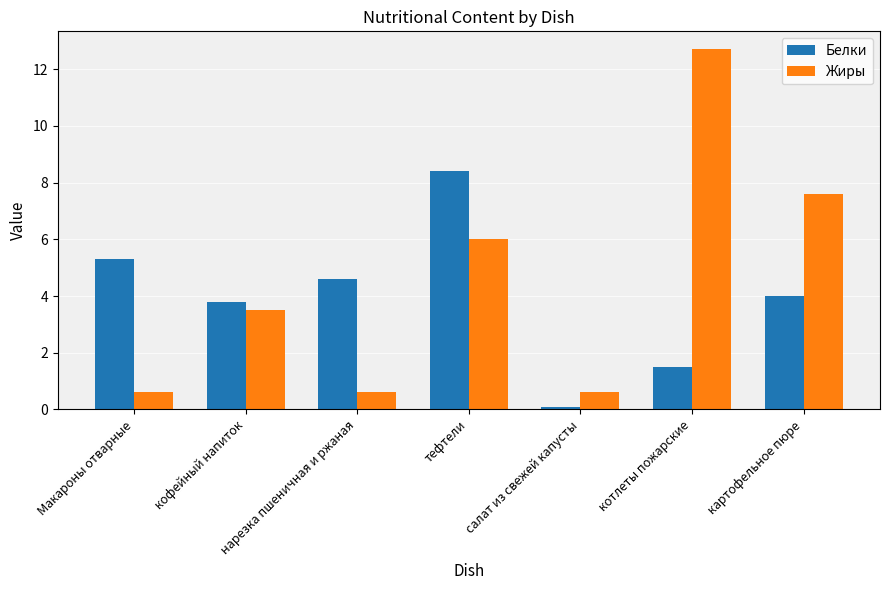

Is the value of Жиры at котлеты пожарские greater than the value of Белки at тефтели?

Yes